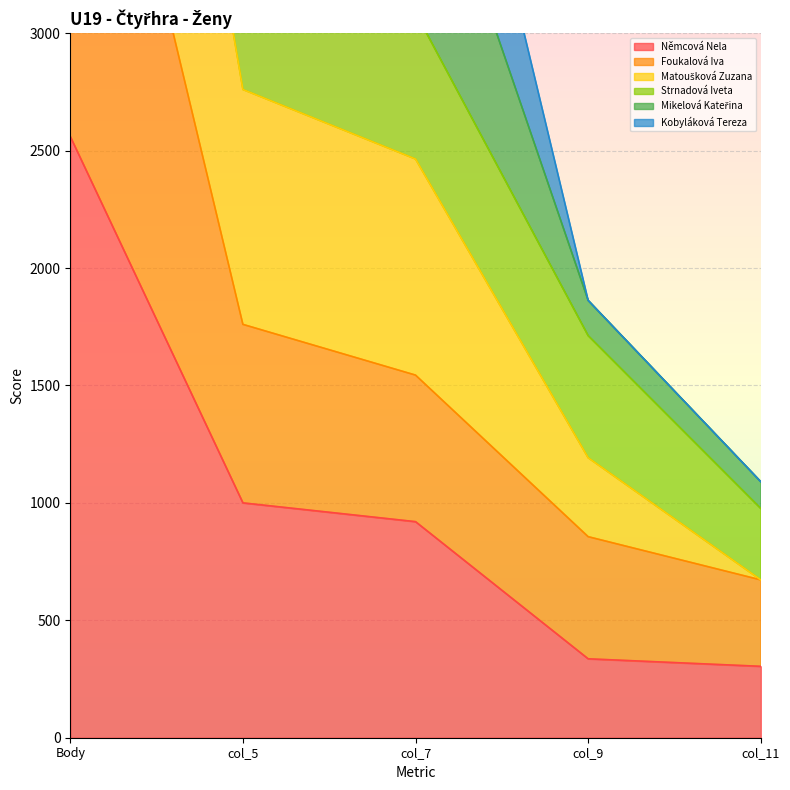

True or false: Mikelová Kateřina has more than 2 points higher than both neighbors.

False